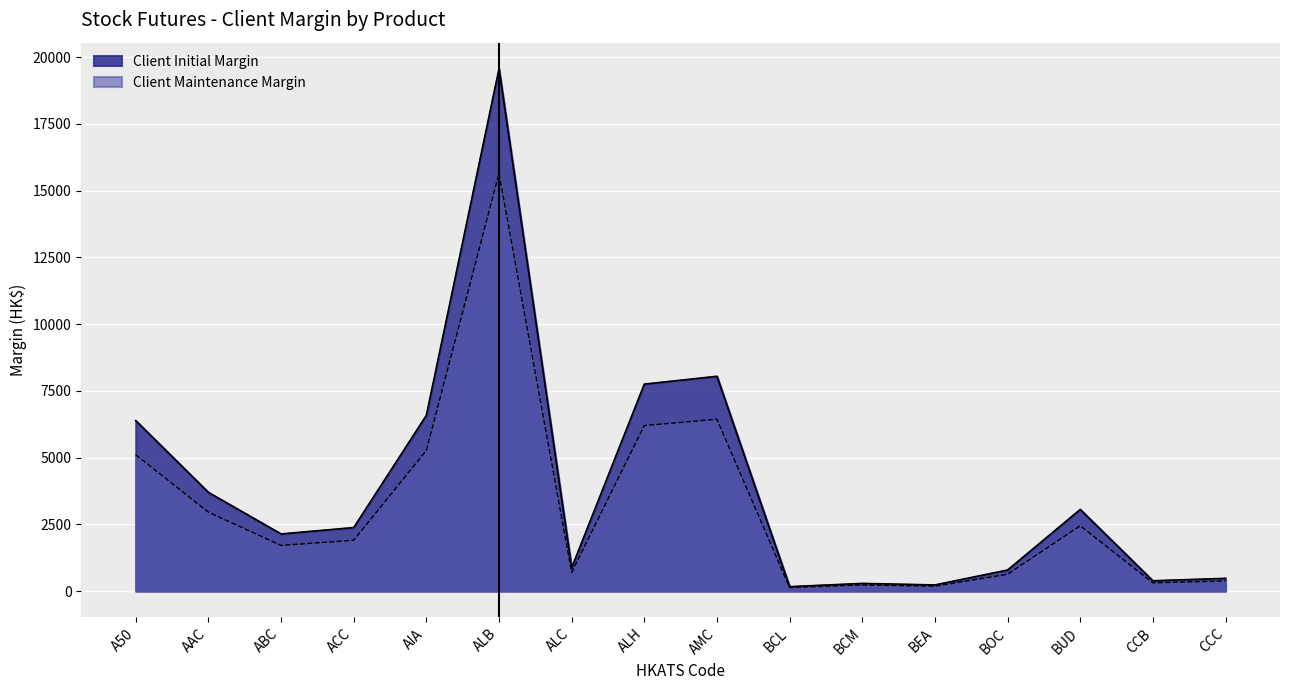

True or false: Client Initial Margin and Client Maintenance Margin intersect in this chart.

False